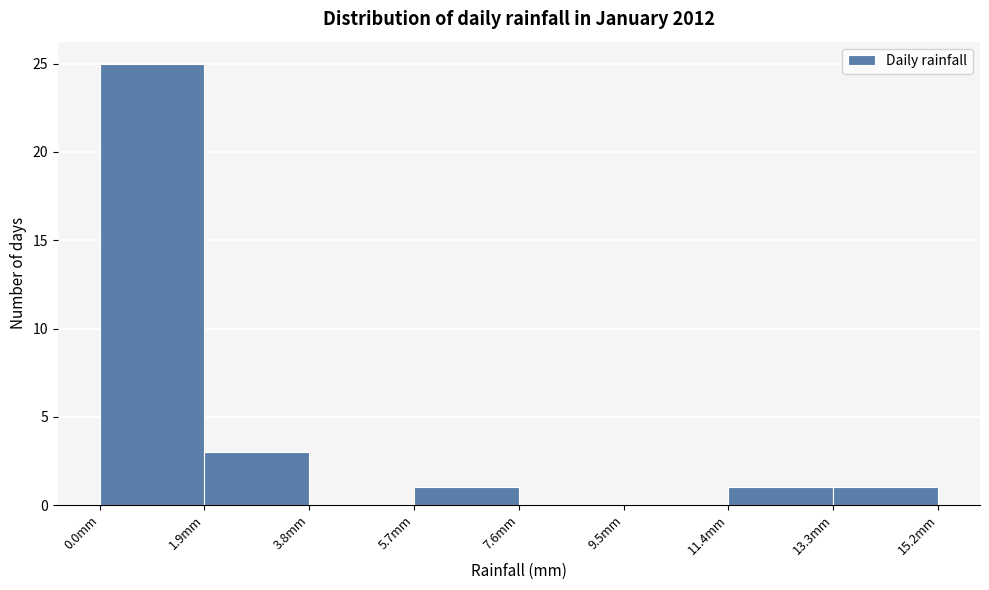

What is the height of the bar covering 5.7 to 7.6 on the x-axis? Neither the bar edges nor the heights are printed on the chart, so give them approximately, as read against the axes.

1